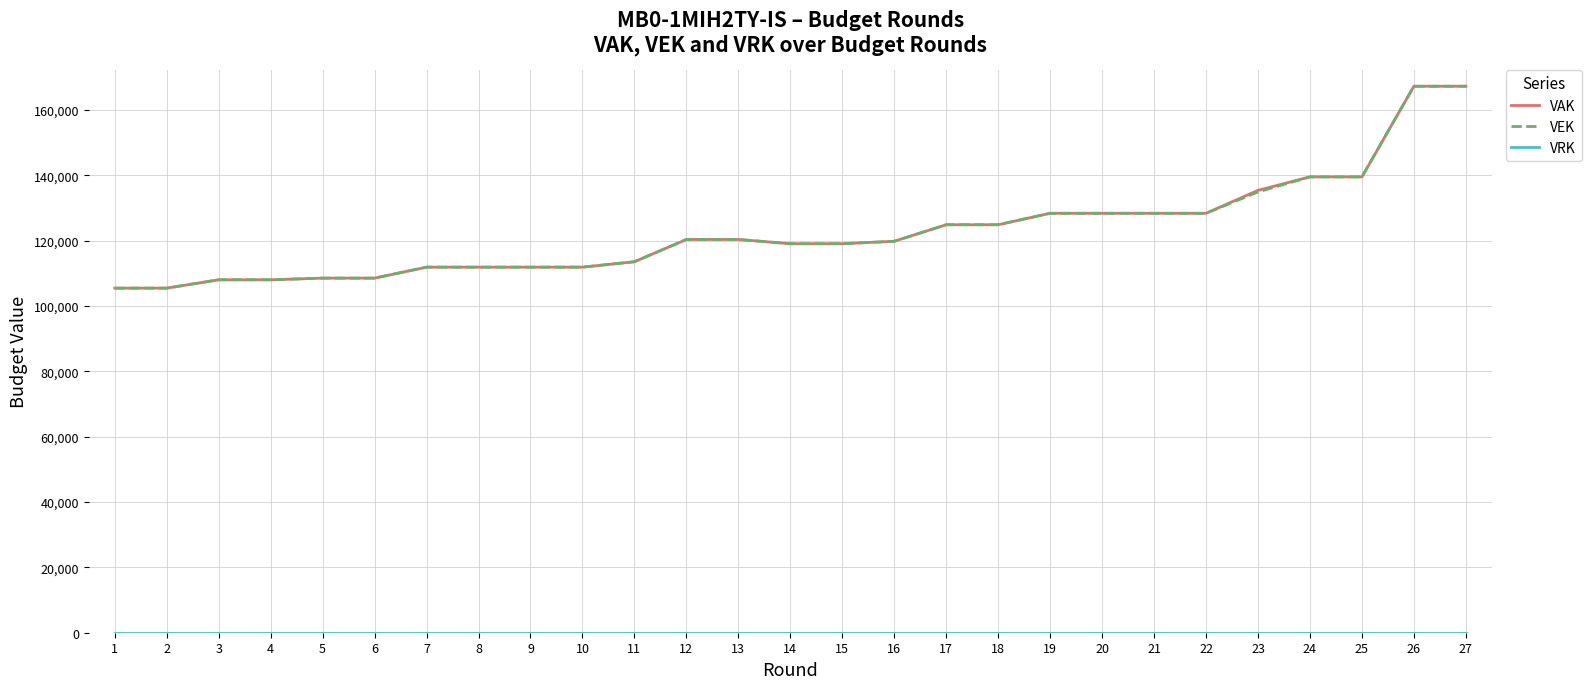

The value of VEK at 6 is 151483. True or false?

False